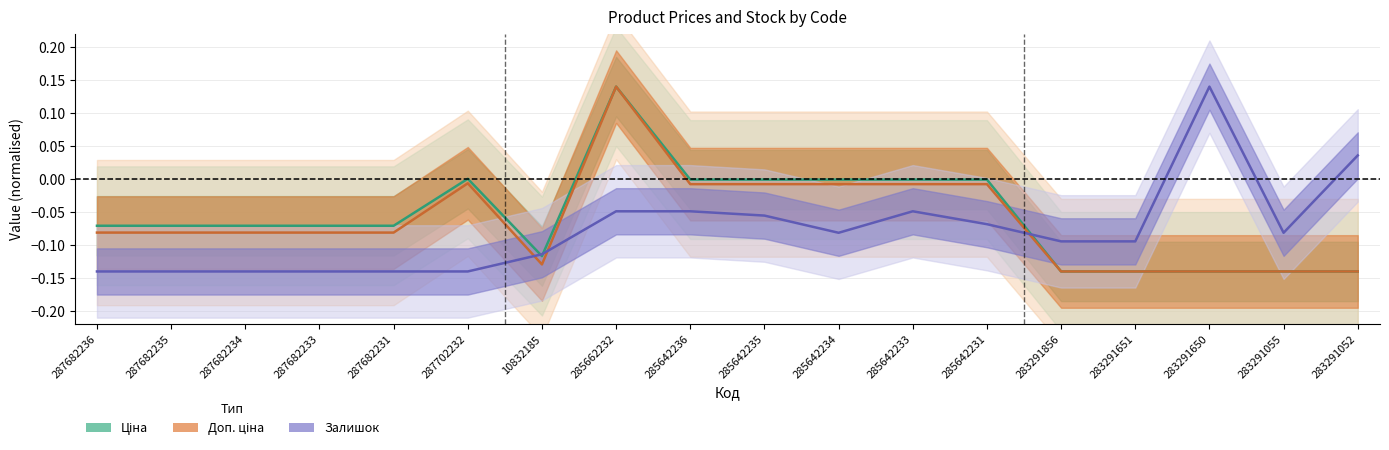

What is the label of the 3rd point from the right?

283291650